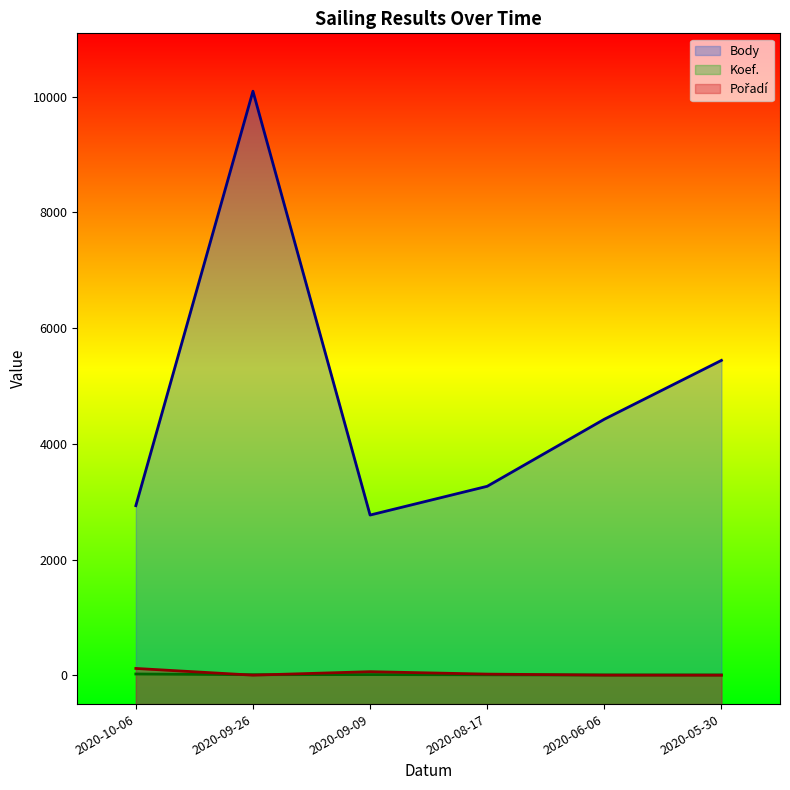

The Pořadí series shows 22 at 2020-08-17. True or false?

True